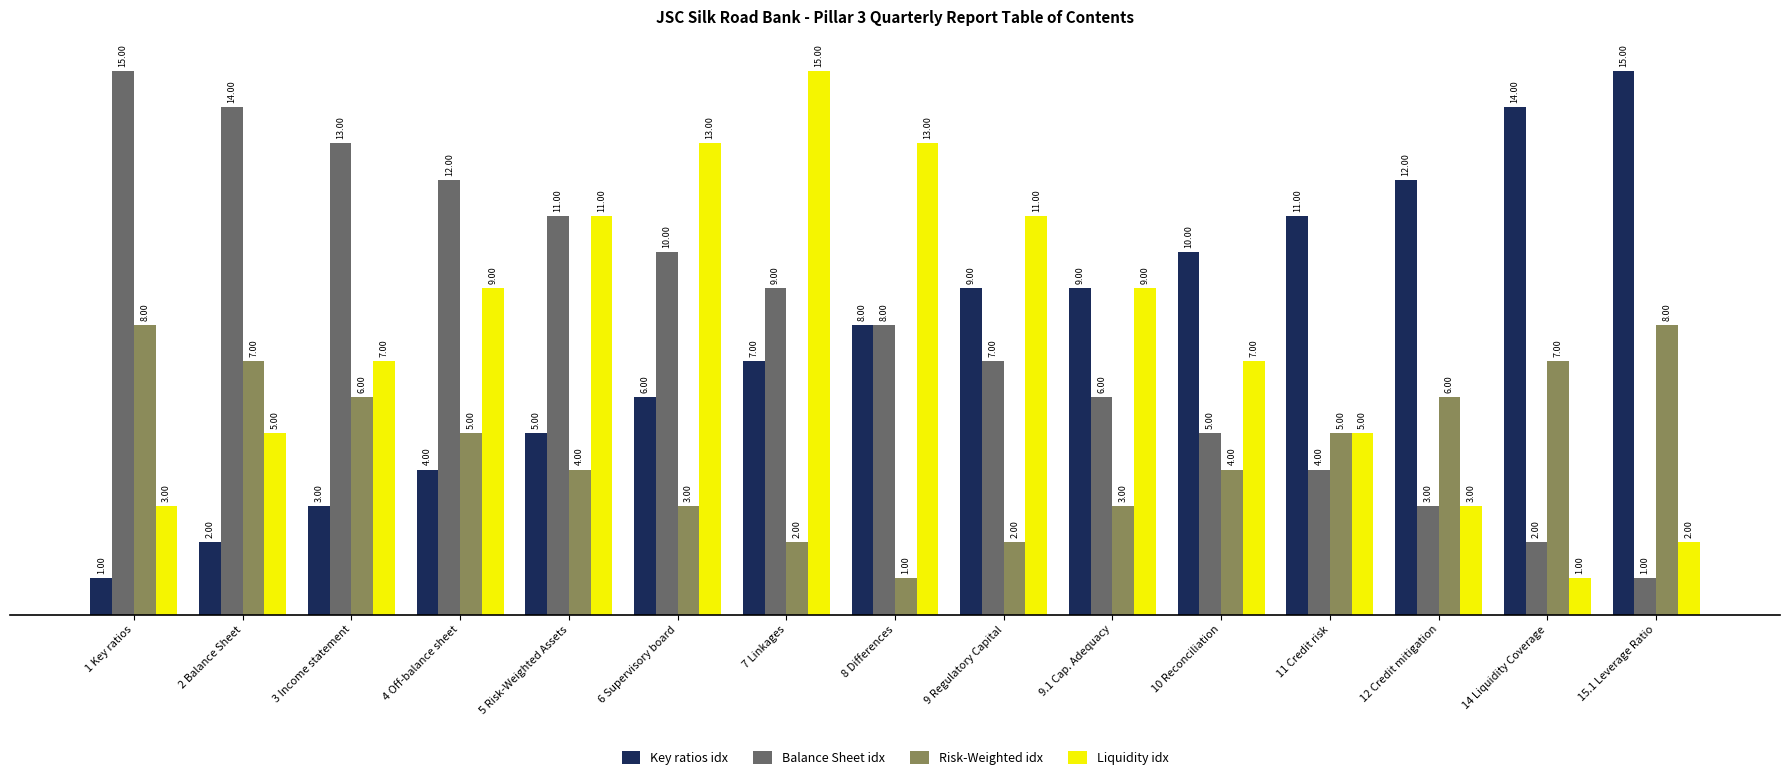

Reading left to right, extract all data points from this chart.

Key ratios idx: 1	2	3	4	5	6	7	8	9	9	10	11	12	14	15
Balance Sheet idx: 15	14	13	12	11	10	9	8	7	6	5	4	3	2	1
Risk-Weighted idx: 8	7	6	5	4	3	2	1	2	3	4	5	6	7	8
Liquidity idx: 3	5	7	9	11	13	15	13	11	9	7	5	3	1	2